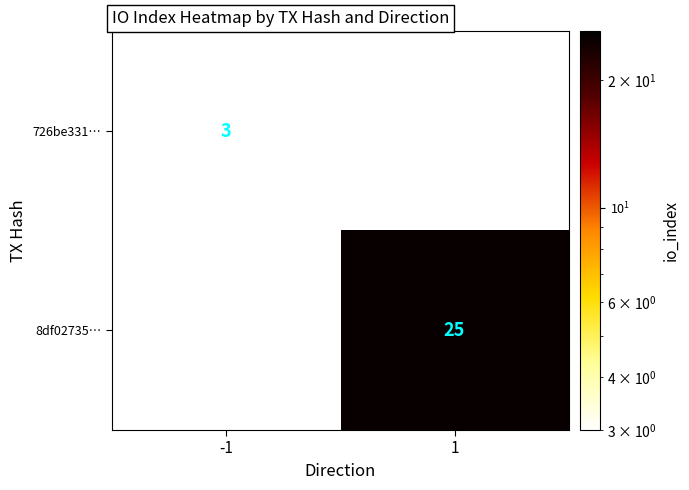

True or false: 726be331… has a value of 1 at -1.

False